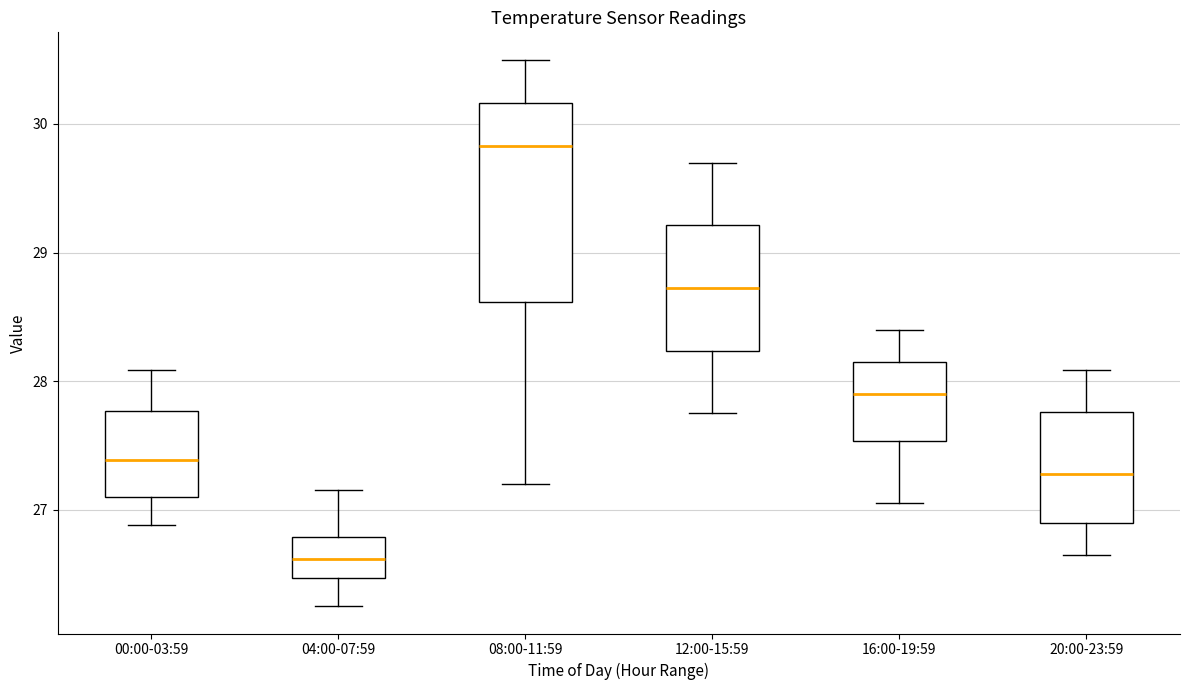

Reading left to right, read every box against the y-axis: the position of its median line, the range the box covers, and the ends of its whiskers. The values are not printed on the chart, so give them approximately, as read against the axis.

00:00-03:59: median 27.4, box 27.1 to 27.8, whiskers 26.9 to 28.1
04:00-07:59: median 26.6, box 26.5 to 26.8, whiskers 26.3 to 27.2
08:00-11:59: median 29.8, box 28.6 to 30.2, whiskers 27.2 to 30.5
12:00-15:59: median 28.7, box 28.2 to 29.2, whiskers 27.8 to 29.7
16:00-19:59: median 27.9, box 27.5 to 28.2, whiskers 27.1 to 28.4
20:00-23:59: median 27.3, box 26.9 to 27.8, whiskers 26.7 to 28.1